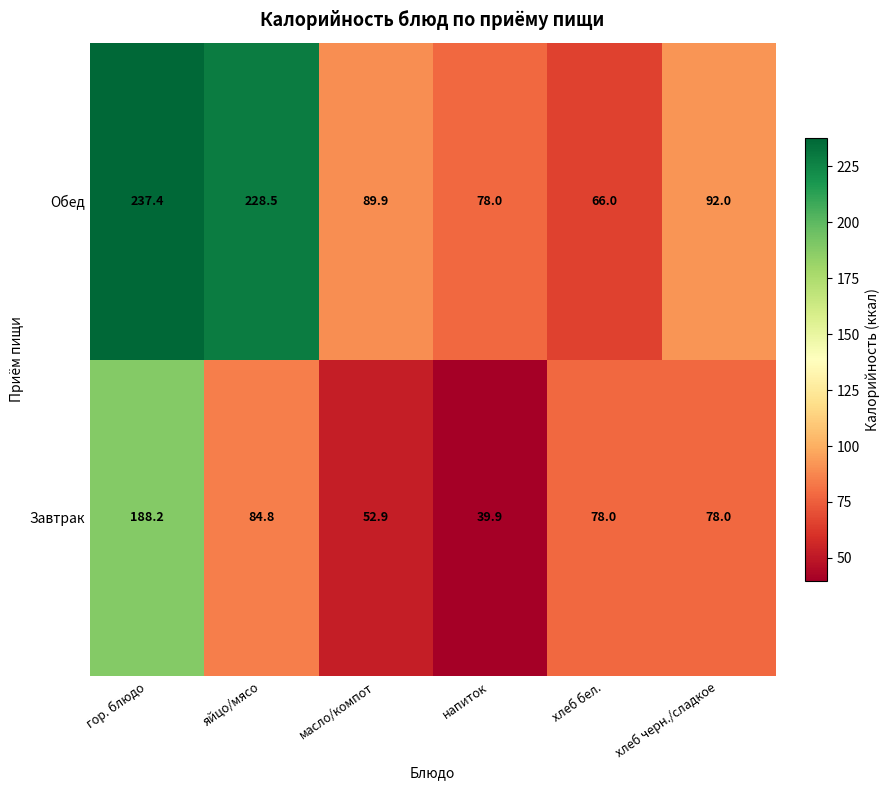

True or false: Завтрак has a value of 84.8 at яйцо/мясо.

True